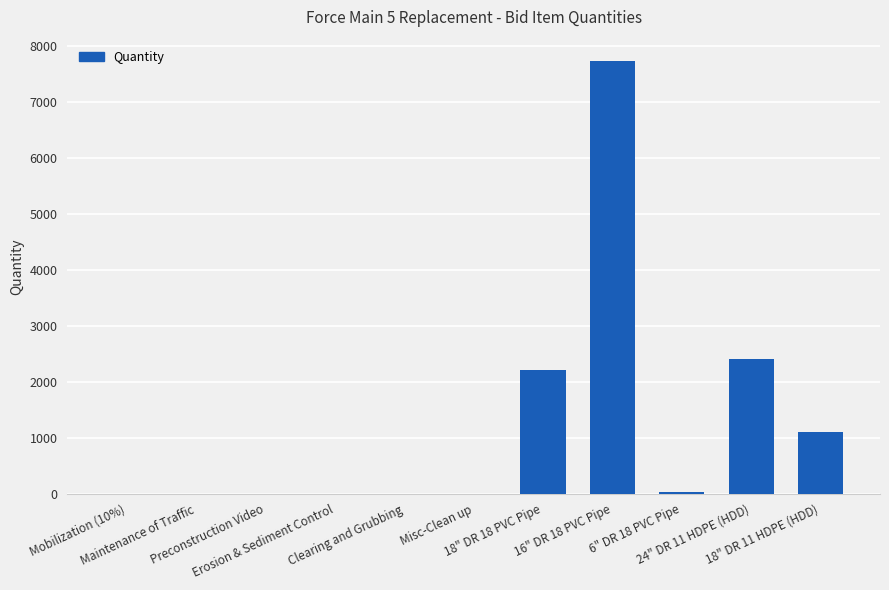

What is the sum of all values?

13450